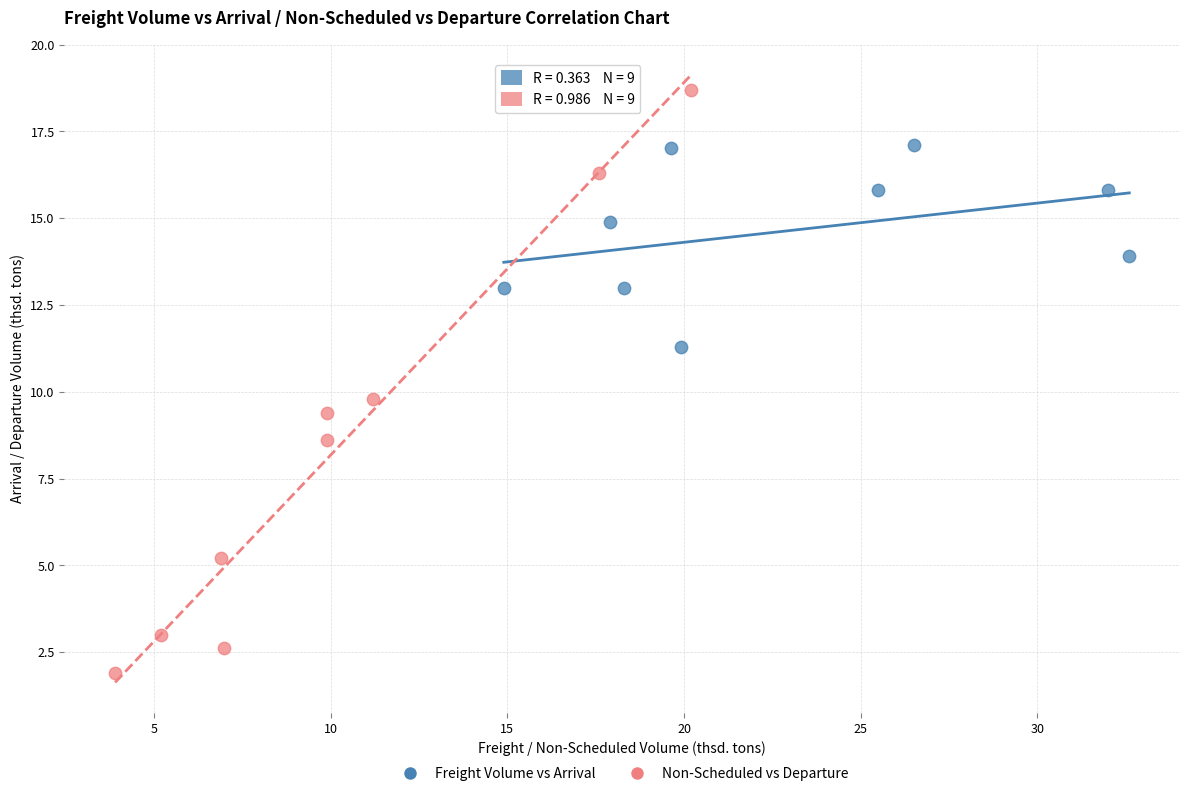

What are all the series names shown in the legend?

Freight Volume vs Arrival, Non-Scheduled vs Departure